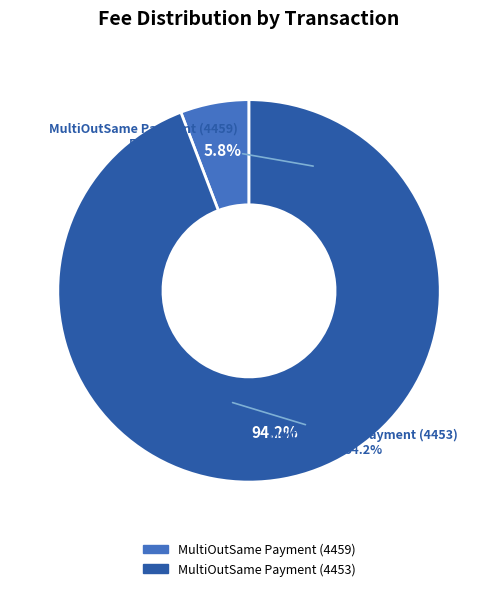

Is the sum of MultiOutSame Payment (4453) and MultiOutSame Payment (4459) greater than half?

Yes